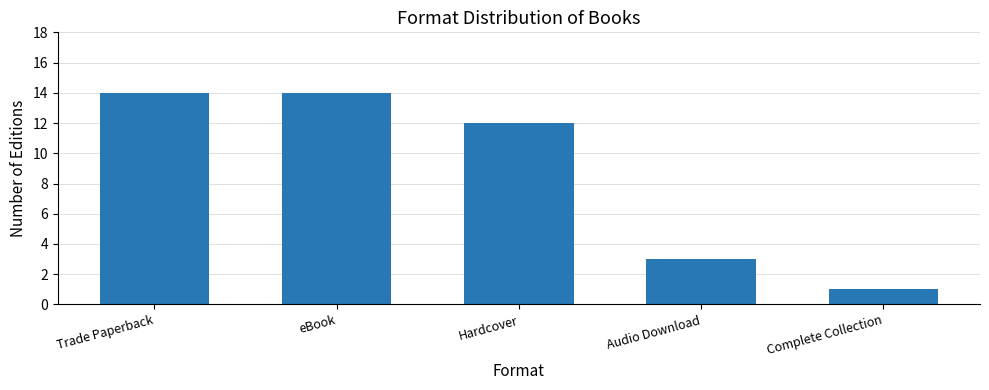

What is the sum of all values?

44